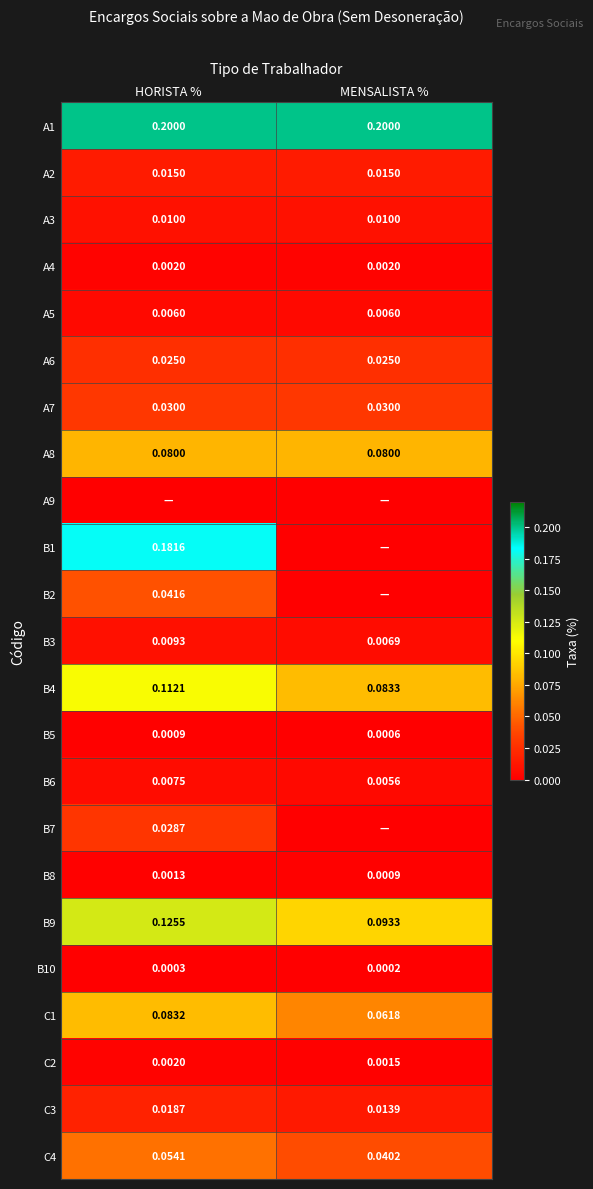

The A3 series shows 0.0 at HORISTA %. True or false?

True